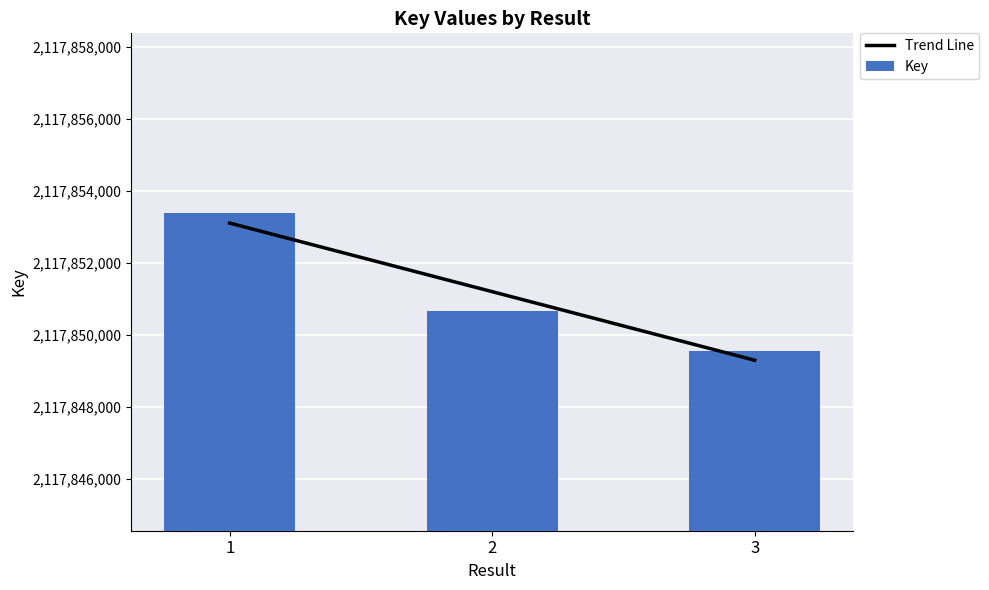

What is the difference between the highest and lowest values at 2?

535.0